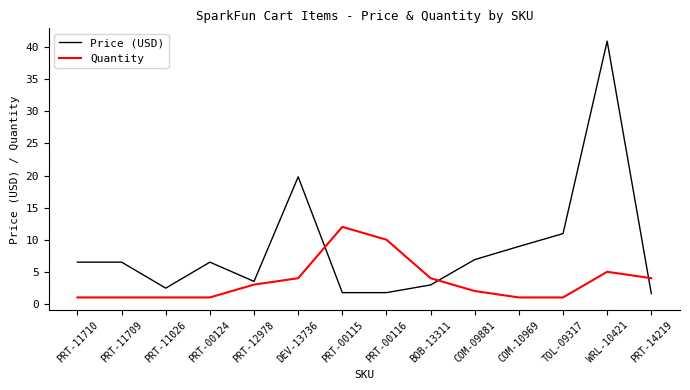

Where is Quantity nearest to the value 6?

WRL-10421